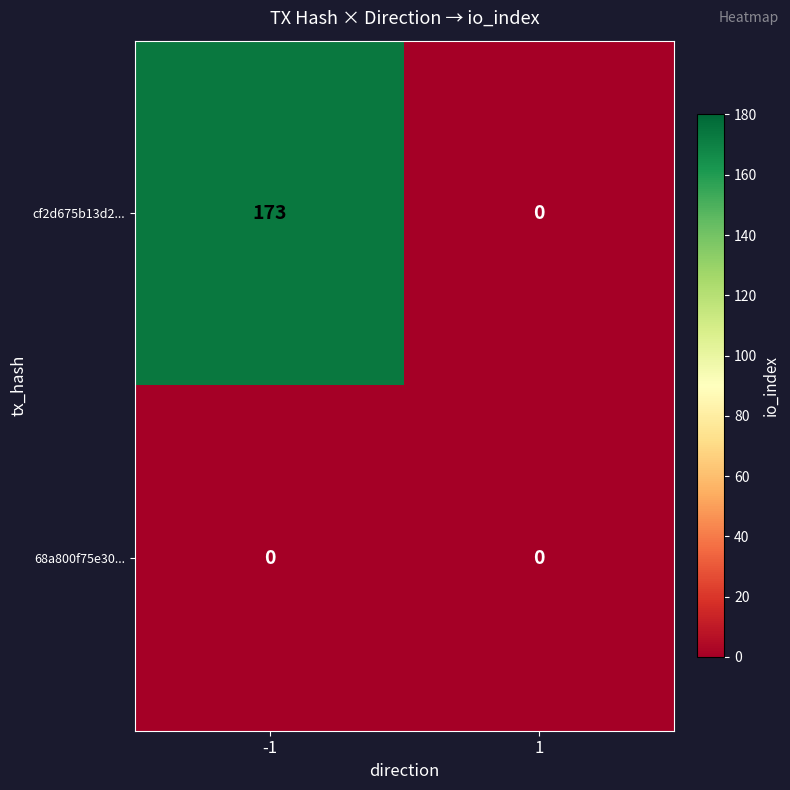

What is the maximum value shown in the chart?

173